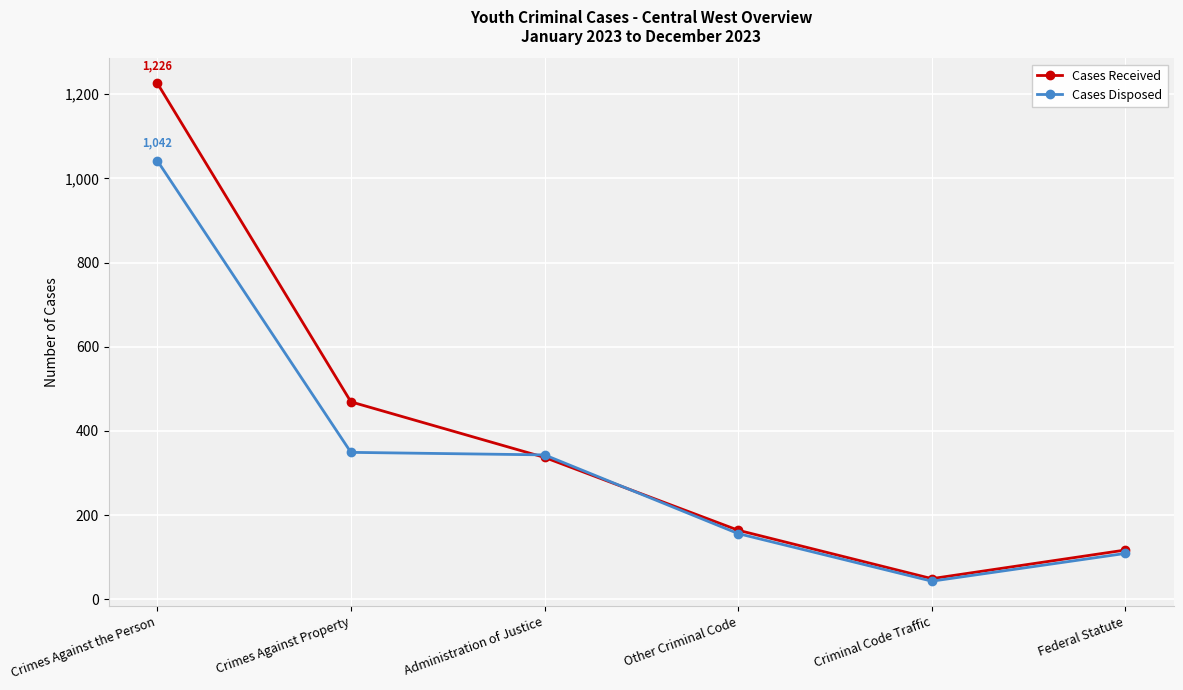

How many categories are shown in the chart?

6